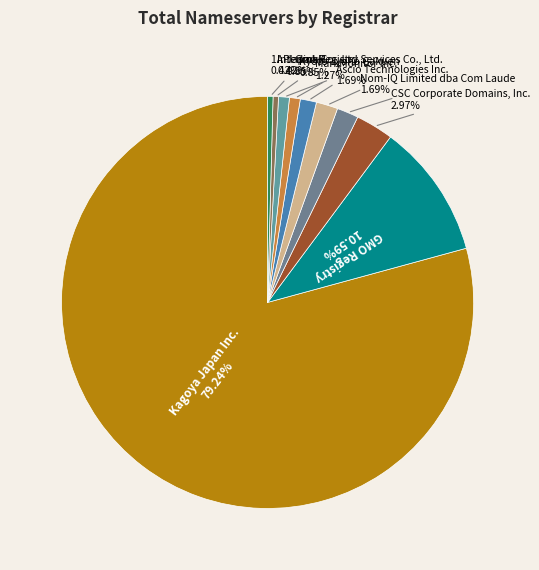

How many segments does this pie chart have?

10